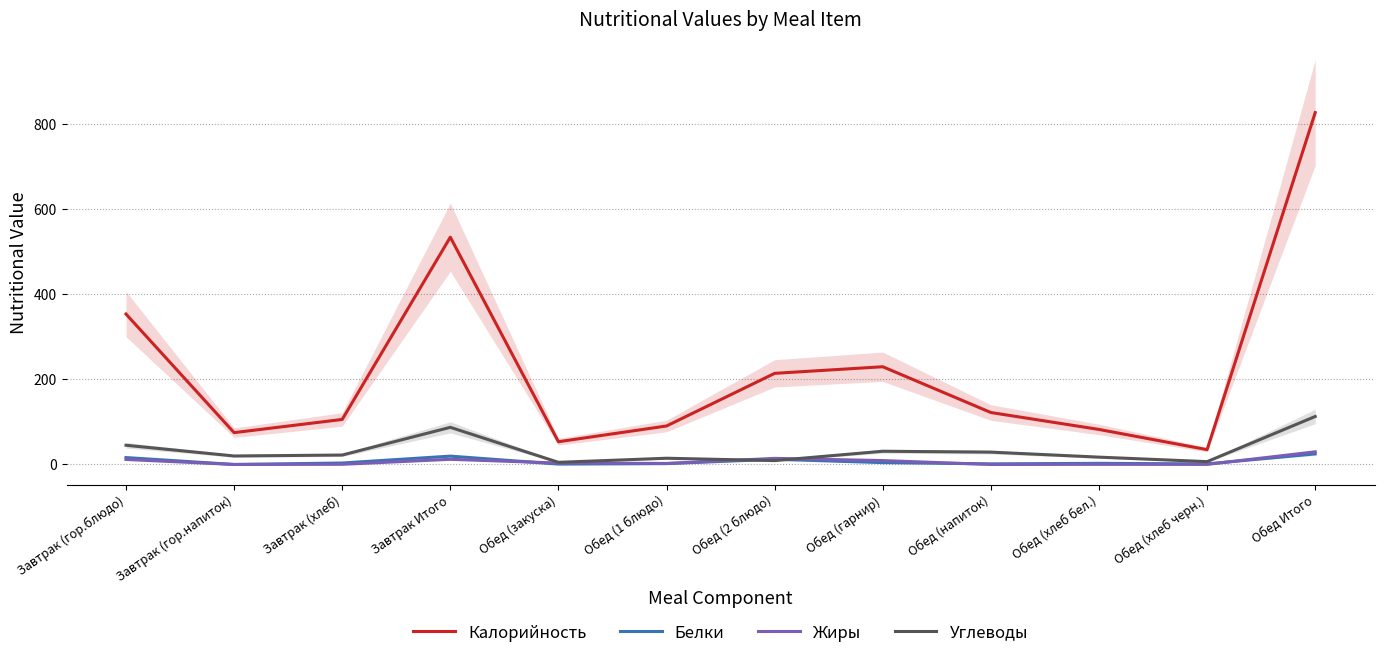

What is the difference between the Углеводы values at Обед (закуска) and Обед Итого?

107.7